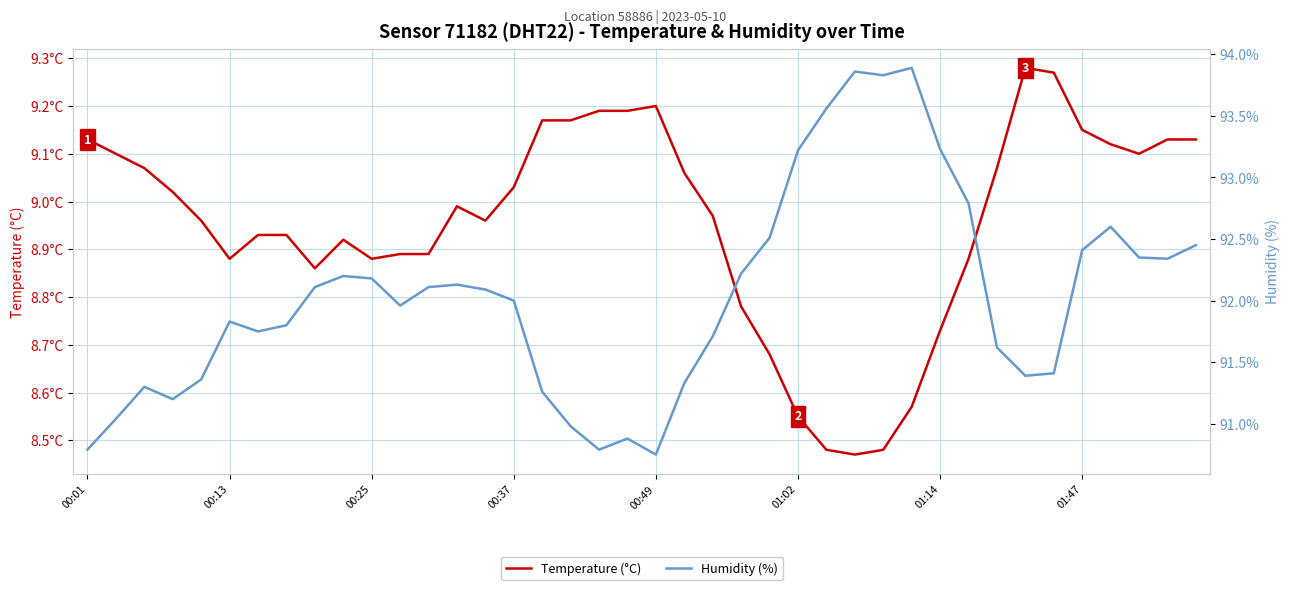

Is it true that Humidity (%) equals 55.2 at 31?

False